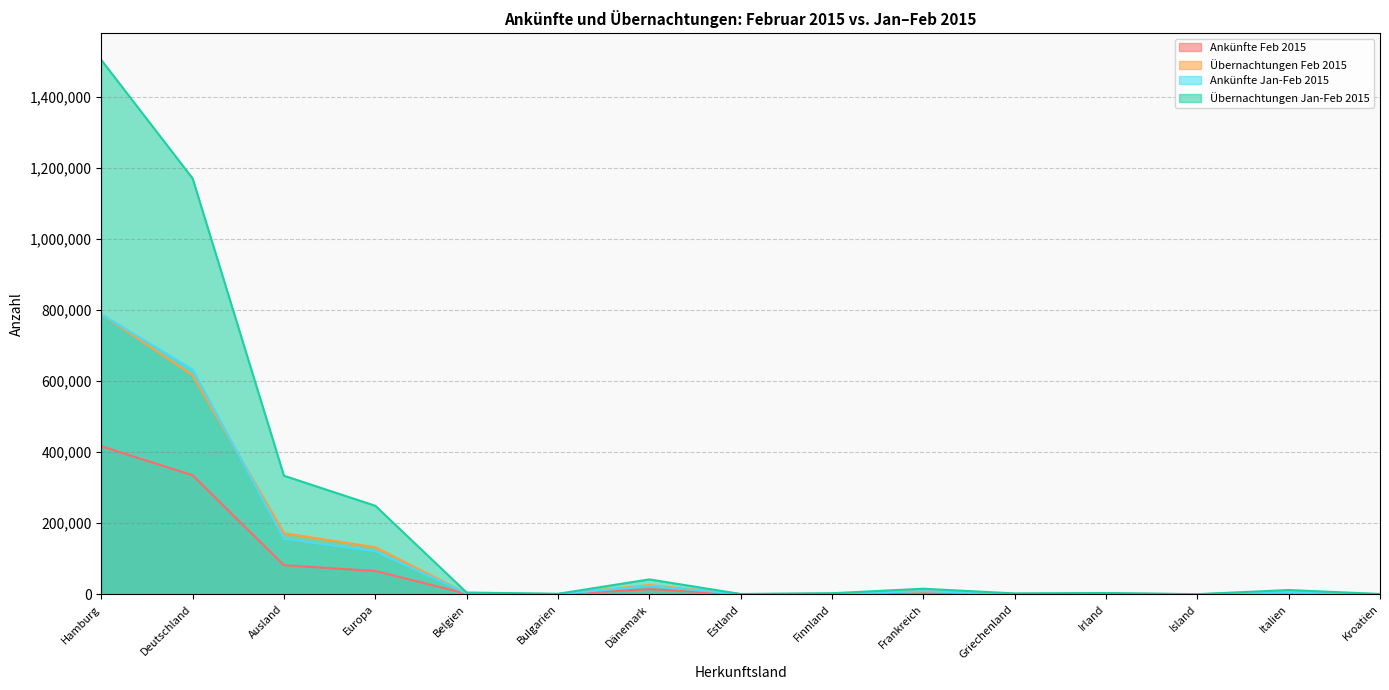

What is the label of the 13th point from the right?

Ausland